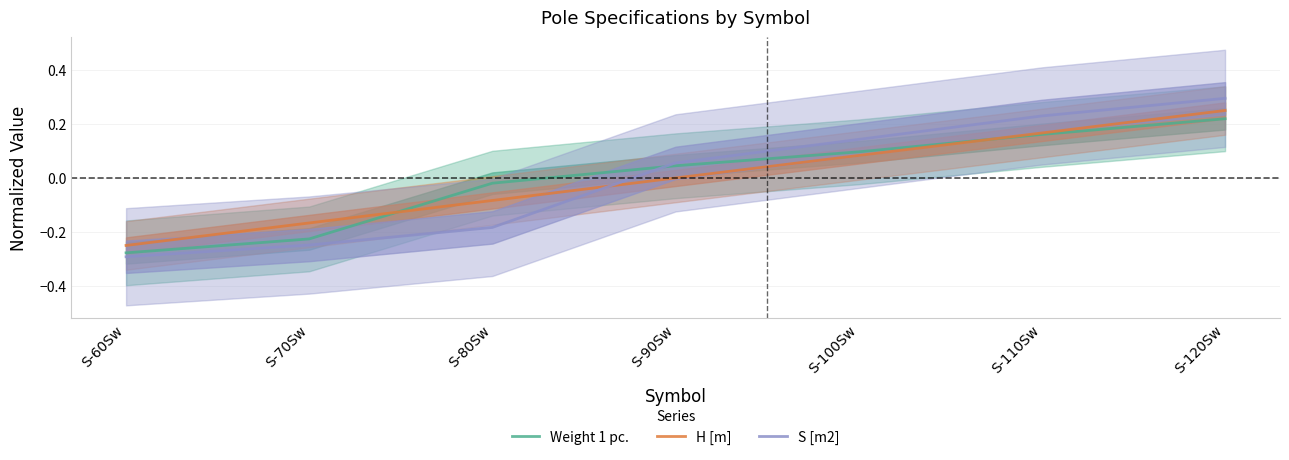

Count the number of data series in this chart.

3